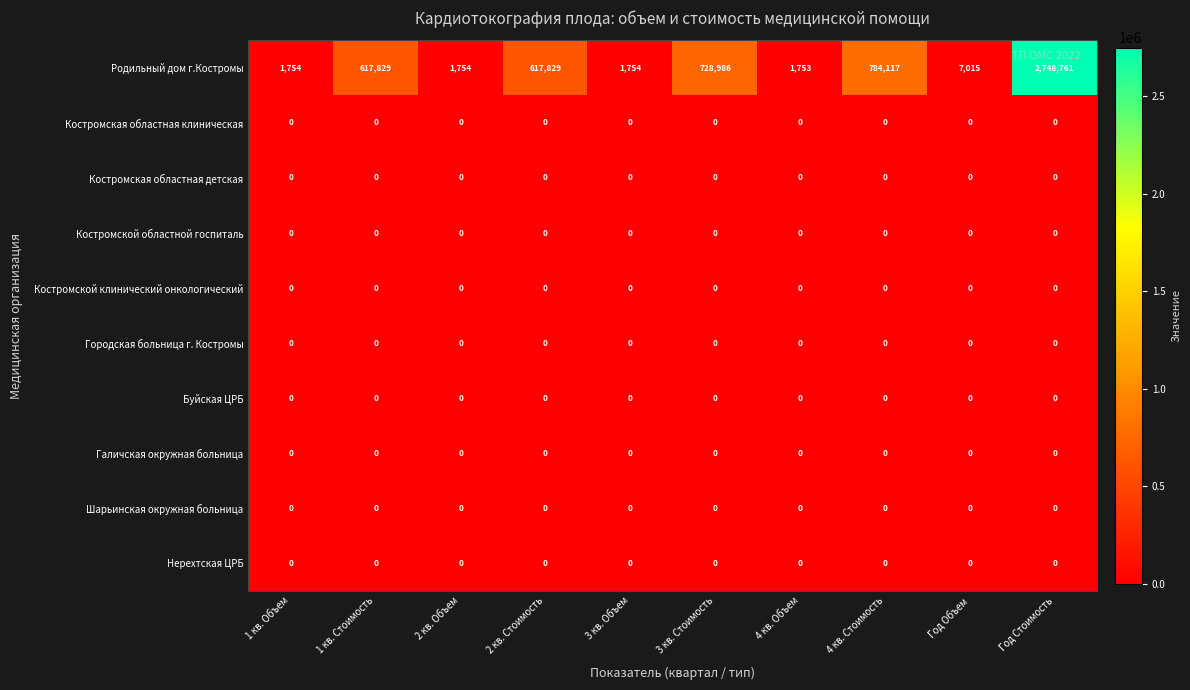

What is the greatest value displayed?

2748761